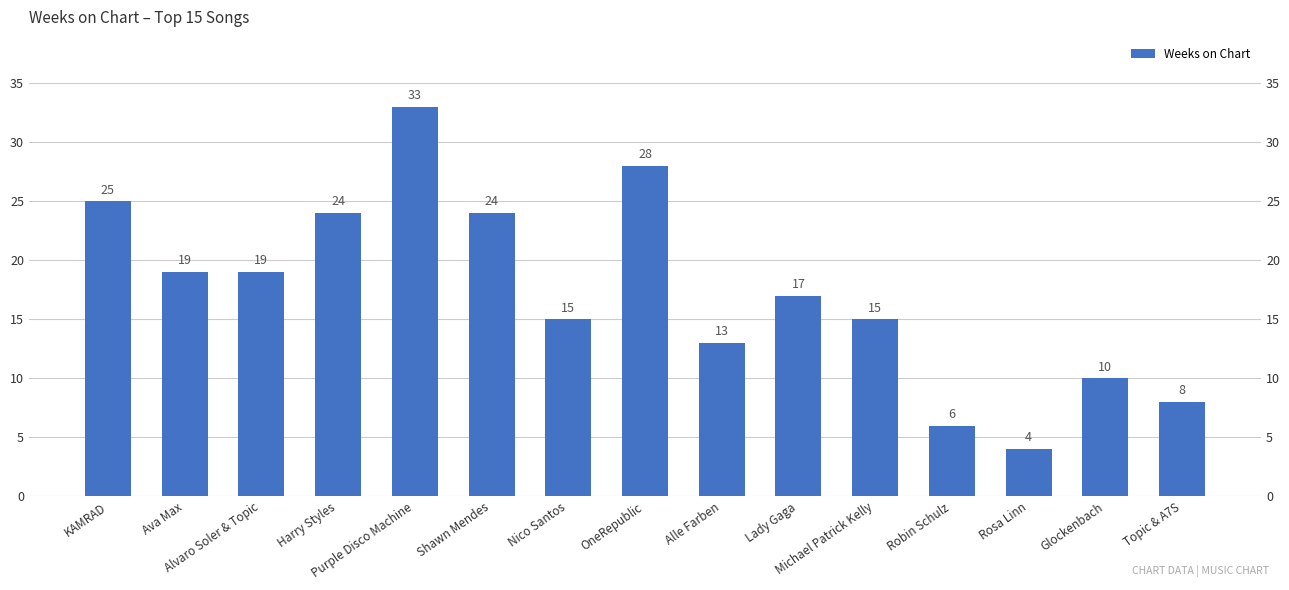

What is the smallest value displayed?

4